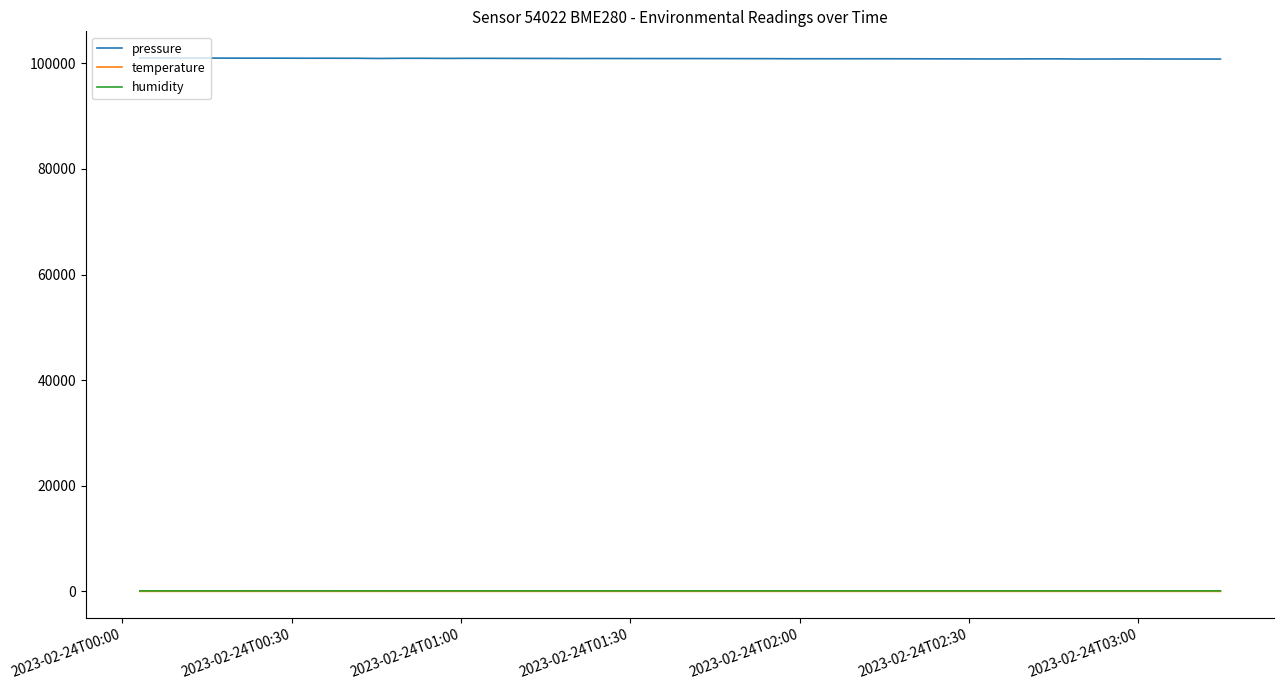

What is the greatest value displayed?

101007.8